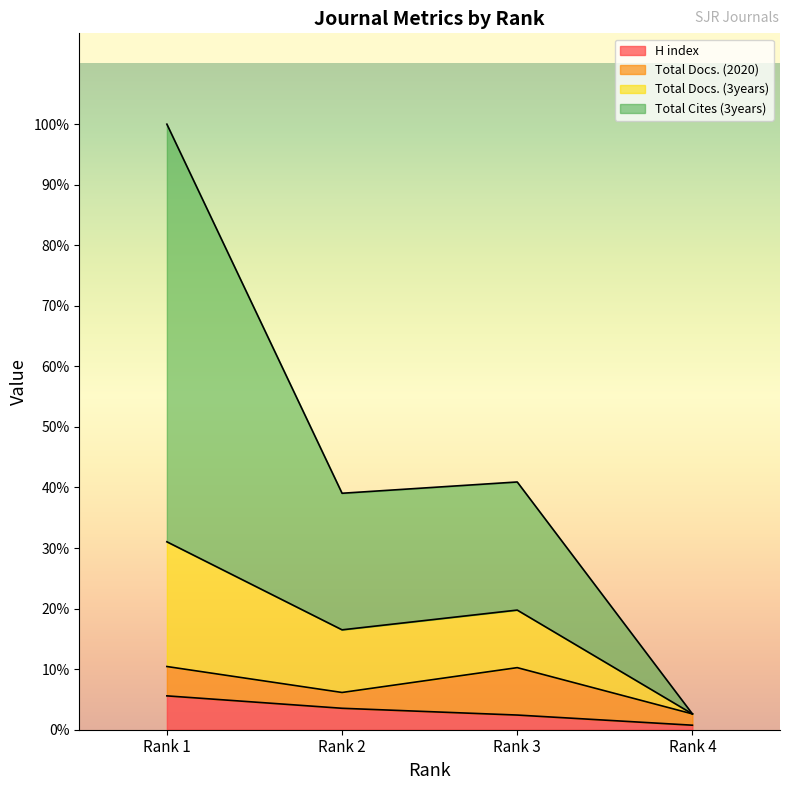

Between Rank 4 and Rank 2, which is larger?

Rank 2